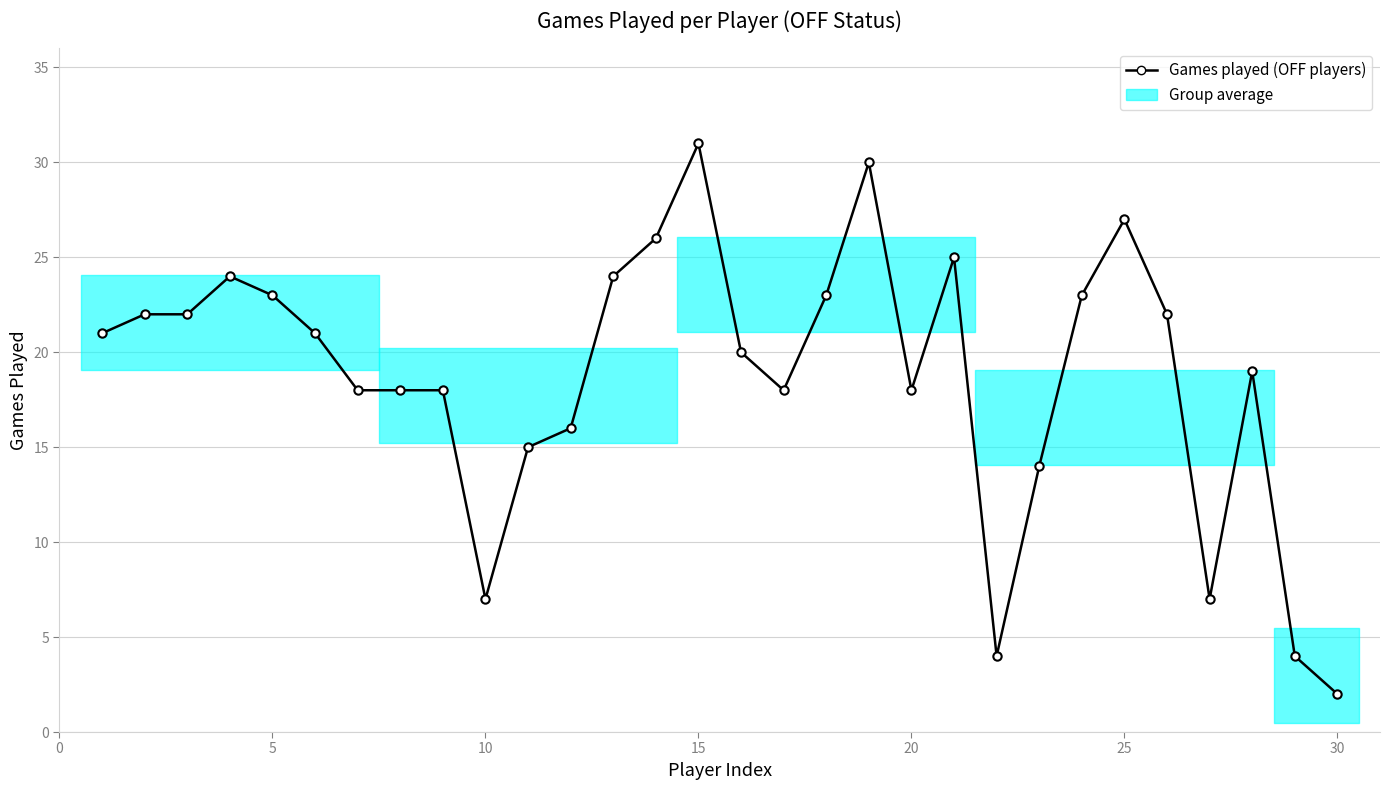

What is the average value?

19